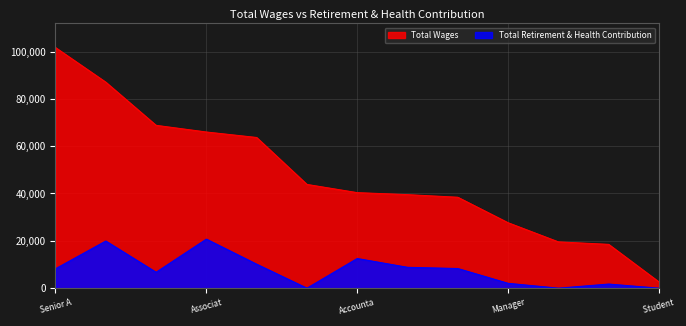

True or false: Total Retirement & Health Contribution and Total Wages intersect in this chart.

False